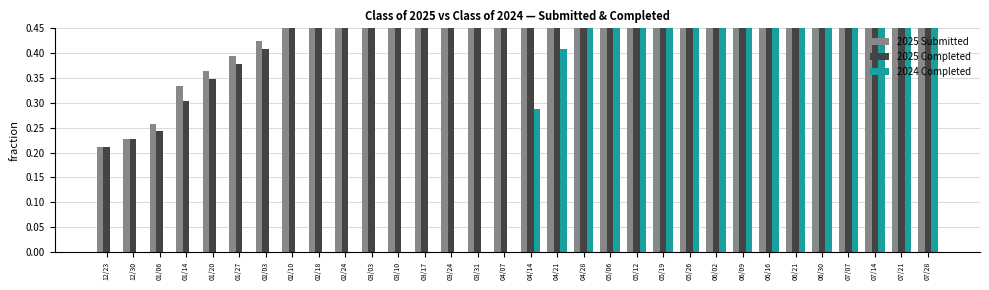

The value of 2024 Completed at 01/06 is 0.0. True or false?

True